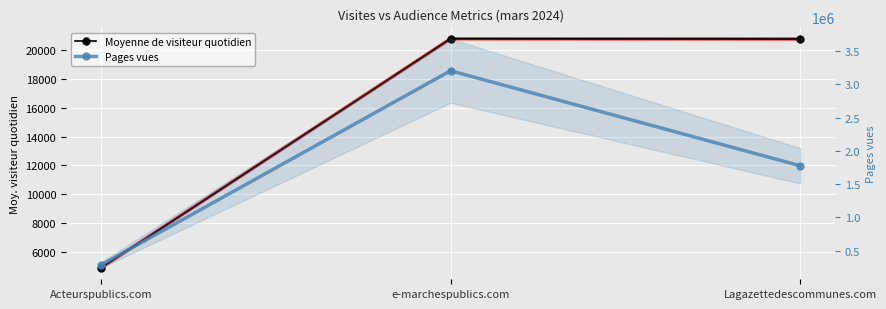

At which label is Moyenne de visiteur quotidien closest to 12839?

Lagazettedescommunes.com